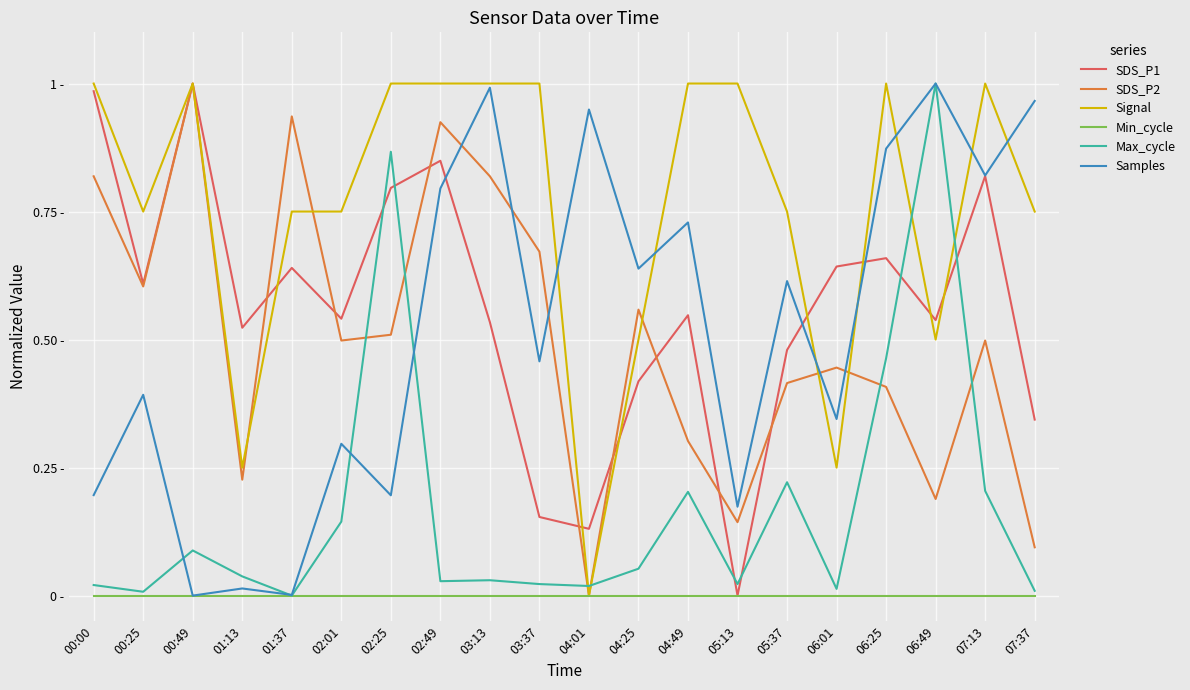

In SDS_P2, how many points are higher than both neighbors (excluding endpoints)?

6